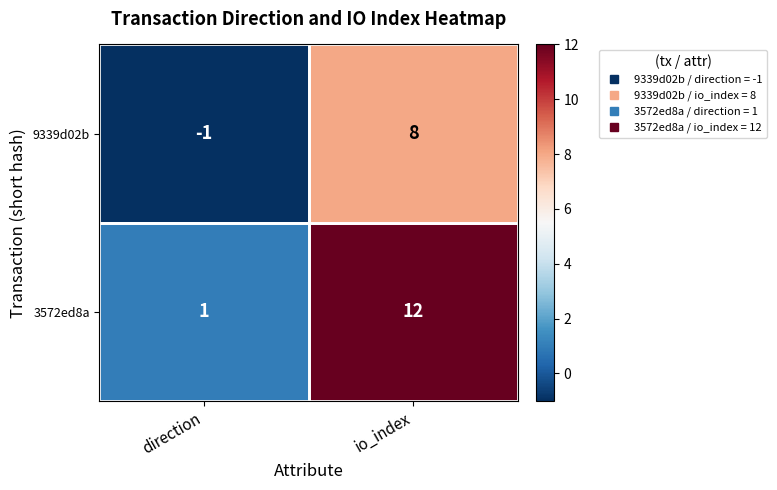

At which label is 3572ed8a closest to 6?

direction